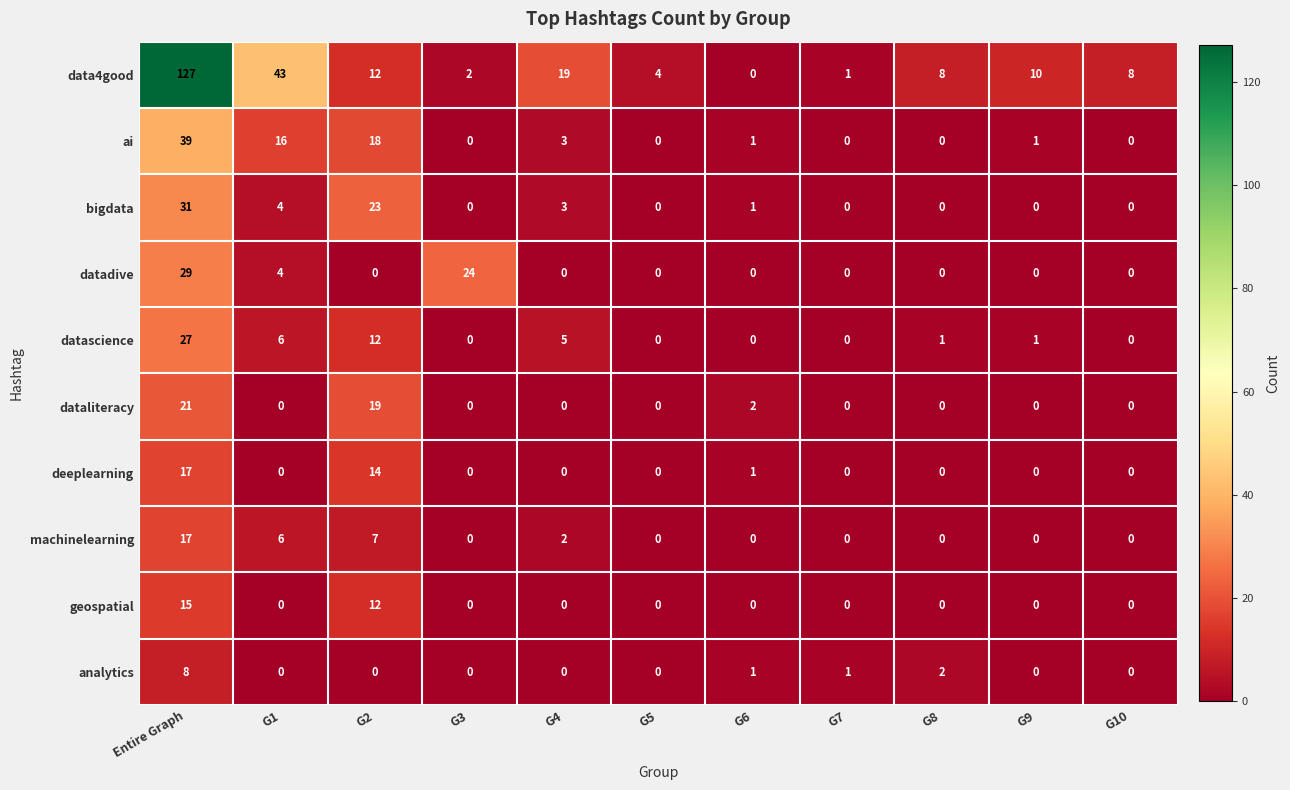

What is the difference between the maximum and second lowest values in the dataliteracy series?

21